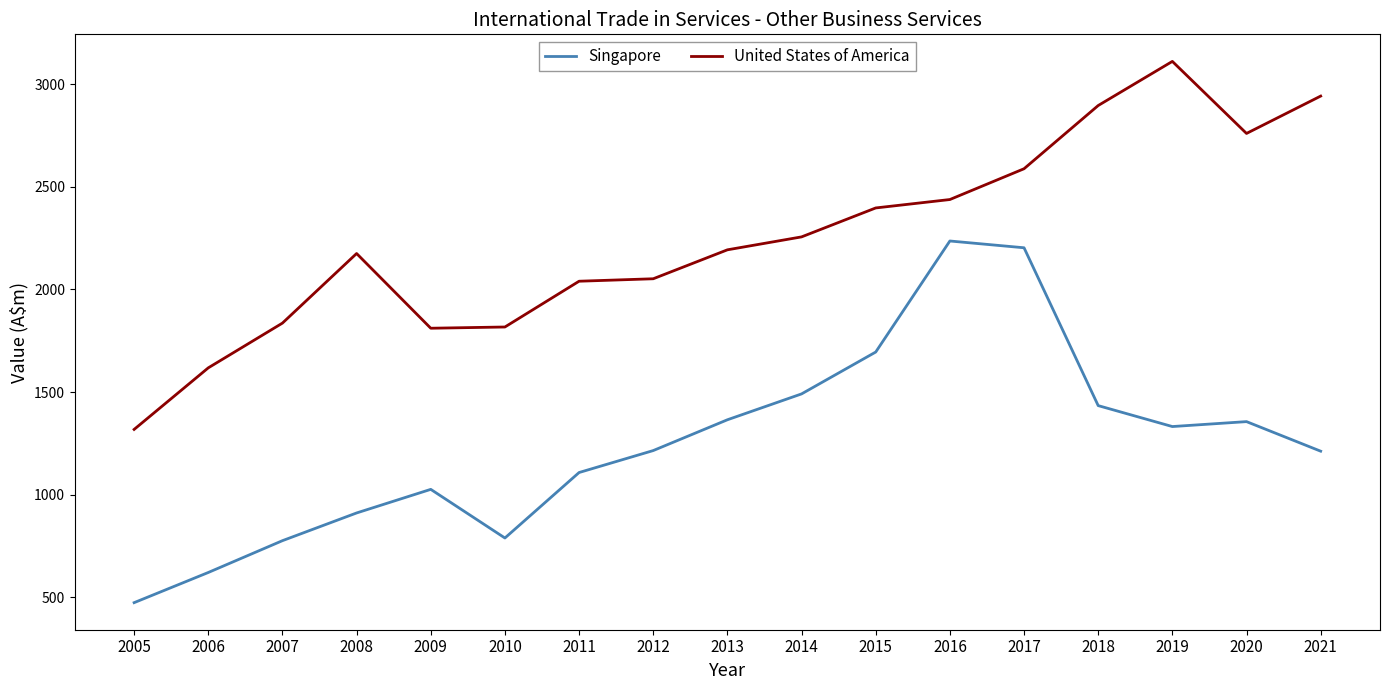

The value of Singapore at 2011 is 1108. True or false?

True